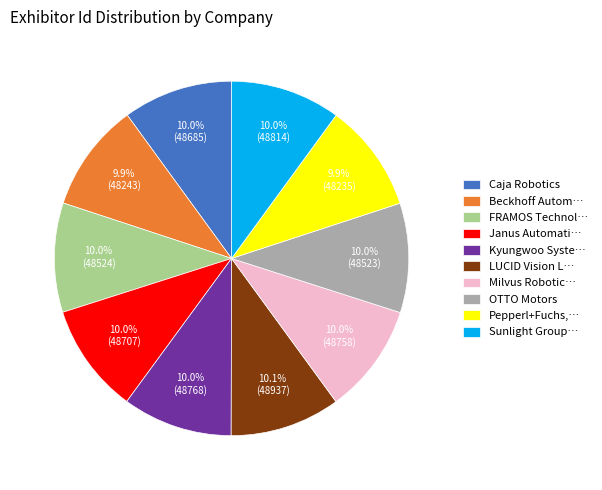

To the nearest percent, what is the average slice percentage?

10%